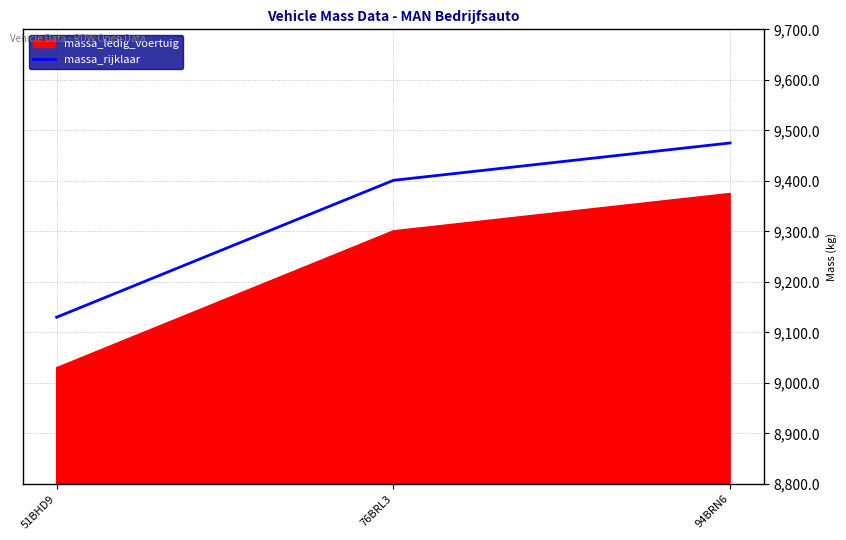

What is the label of the 3rd point from the left?

94BRN6